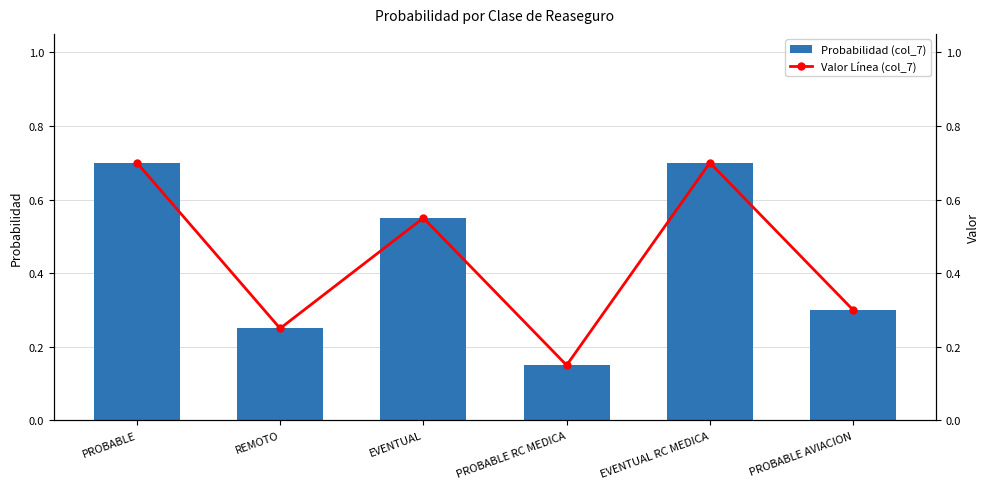

Which category has the highest value in the Valor Línea (col_7) series?

PROBABLE